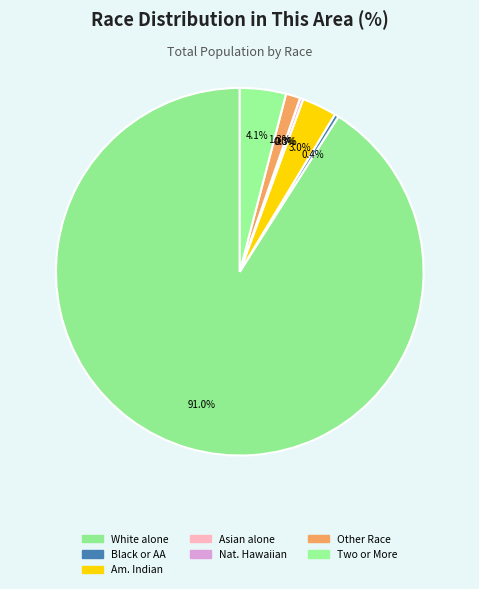

To the nearest percent, what portion does White alone represent?

91%